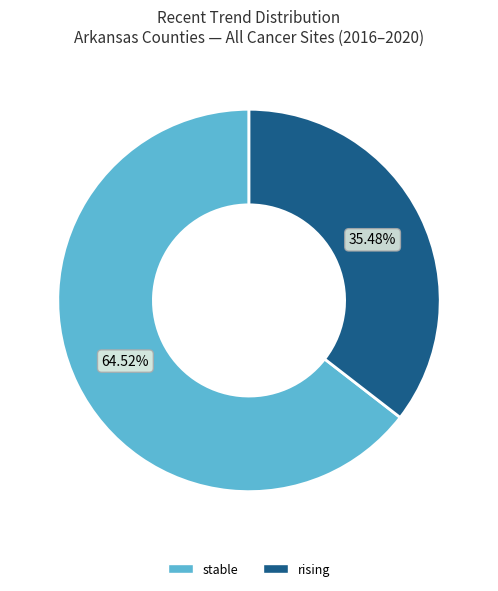

Which has a higher value, stable or rising?

stable